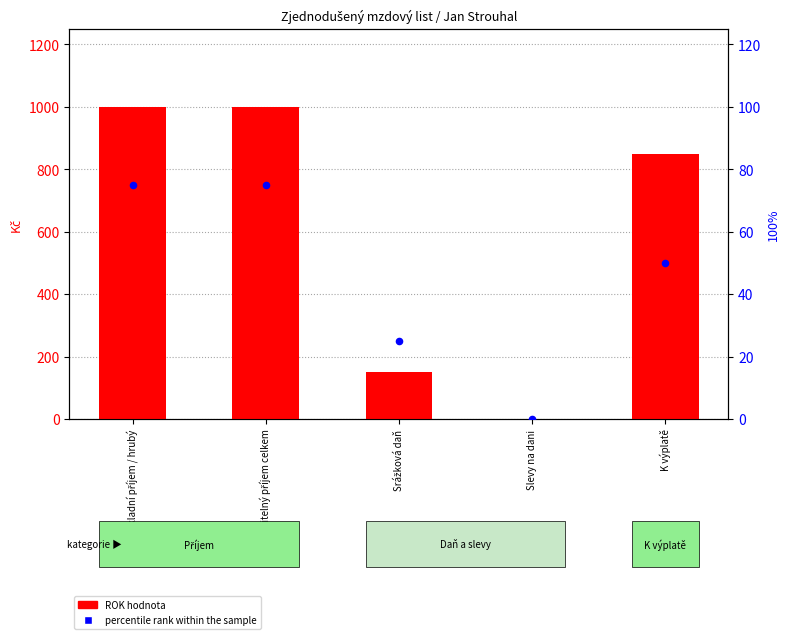

What are all the series names shown in the legend?

ROK hodnota, percentile rank within the sample